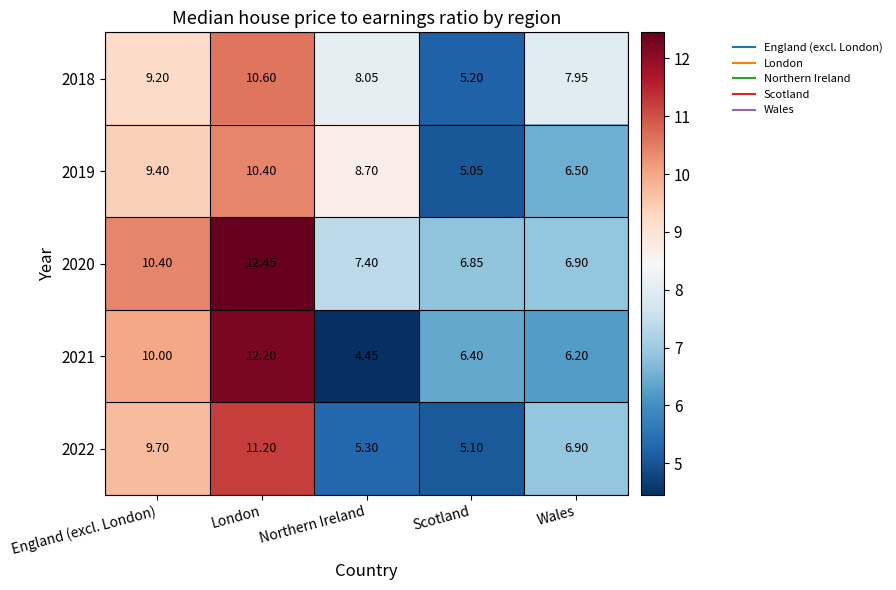

Which category has the lowest value in the 2020 series?

Scotland